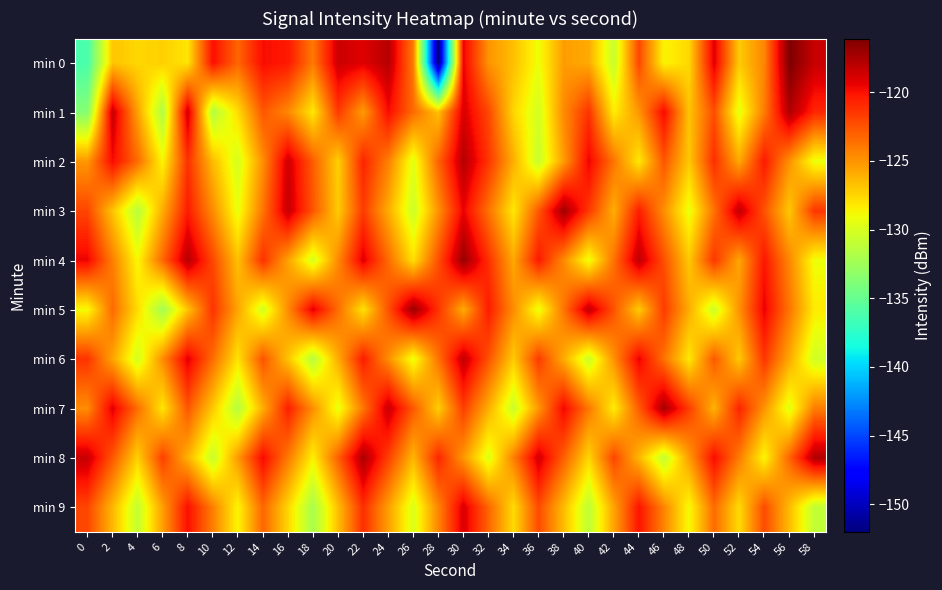

Reading left to right, what are all the values shown in this chart?

min 0: 0=-136.3	2=-126.9	4=-127.5	6=-127.3	8=-128.1	10=-119.9	12=-123.2	14=-119.8	16=-120.3	18=-123.9	20=-118.5	22=-119.1	24=-117.8	26=-124.0	28=-152.0	30=-119.5	32=-125.0	34=-126.7	36=-129.1	38=-125.3	40=-125.8	42=-130.8	44=-122.0	46=-128.7	48=-127.6	50=-119.1	52=-127.0	54=-124.4	56=-116.1	58=-118.4
min 1: 0=-133.7	2=-118.4	4=-125.5	6=-131.8	8=-118.5	10=-131.7	12=-127.7	14=-122.6	16=-124.5	18=-128.2	20=-121.5	22=-125.3	24=-119.8	26=-123.4	28=-126.7	30=-118.9	32=-122.1	34=-127.5	36=-130.2	38=-124.6	40=-121.3	42=-128.4	44=-125.1	46=-119.7	48=-126.8	50=-122.3	52=-129.5	54=-124.1	56=-117.6	58=-120.8
min 2: 0=-125.1	2=-119.8	4=-123.4	6=-128.7	8=-121.2	10=-126.5	12=-130.1	14=-124.8	16=-118.6	18=-122.9	20=-127.3	22=-120.7	24=-124.2	26=-129.6	28=-123.1	30=-117.8	32=-121.4	34=-126.0	36=-130.7	38=-125.3	40=-119.5	42=-123.8	44=-128.2	46=-122.6	48=-127.0	50=-121.1	52=-125.8	54=-120.3	56=-124.9	58=-129.2
min 3: 0=-122.0	2=-126.8	4=-131.4	6=-125.9	8=-120.4	10=-124.7	12=-129.3	14=-123.8	16=-118.3	18=-122.6	20=-127.1	22=-121.6	24=-125.9	26=-130.5	28=-124.9	30=-119.4	32=-123.7	34=-128.2	36=-122.7	38=-117.2	40=-121.5	42=-126.0	44=-120.5	46=-124.8	48=-129.3	50=-123.7	52=-118.2	54=-122.5	56=-127.0	58=-121.4
min 4: 0=-119.5	2=-124.2	4=-128.8	6=-123.3	8=-117.8	10=-122.1	12=-126.7	14=-121.2	16=-125.5	18=-130.1	20=-124.6	22=-119.1	24=-123.4	26=-127.9	28=-122.4	30=-116.9	32=-121.2	34=-125.8	36=-120.3	38=-124.6	40=-129.2	42=-123.7	44=-118.1	46=-122.4	48=-127.0	50=-121.4	52=-125.7	54=-120.2	56=-124.5	58=-129.1
min 5: 0=-128.9	2=-123.4	4=-127.7	6=-132.3	8=-126.8	10=-121.3	12=-125.6	14=-130.2	16=-124.7	18=-119.2	20=-123.5	22=-128.0	24=-122.5	26=-117.0	28=-121.3	30=-125.9	32=-120.4	34=-124.7	36=-129.3	38=-123.8	40=-118.2	42=-122.5	44=-127.1	46=-121.6	48=-125.9	50=-130.5	52=-124.9	54=-119.4	56=-123.8	58=-128.3
min 6: 0=-121.3	2=-125.6	4=-130.2	6=-124.7	8=-119.2	10=-123.5	12=-128.0	14=-122.5	16=-126.8	18=-131.4	20=-125.9	22=-120.4	24=-124.7	26=-129.3	28=-123.7	30=-118.2	32=-122.5	34=-127.1	36=-121.6	38=-125.9	40=-130.5	42=-124.9	44=-119.4	46=-123.7	48=-128.2	50=-122.7	52=-127.0	54=-121.4	56=-125.8	58=-130.3
min 7: 0=-124.7	2=-119.2	4=-123.5	6=-128.1	8=-122.6	10=-127.0	12=-131.5	14=-126.0	16=-120.5	18=-124.8	20=-129.4	22=-123.9	24=-118.4	26=-122.7	28=-127.2	30=-121.7	32=-126.0	34=-130.6	36=-125.1	38=-119.6	40=-123.9	42=-128.4	44=-122.9	46=-117.4	48=-121.7	50=-126.2	52=-120.7	54=-125.0	56=-129.6	58=-124.1
min 8: 0=-118.4	2=-122.7	4=-127.3	6=-121.8	8=-126.1	10=-130.7	12=-125.2	14=-119.7	16=-124.0	18=-128.5	20=-123.0	22=-117.5	24=-121.8	26=-126.3	28=-120.8	30=-125.1	32=-129.7	34=-124.2	36=-118.7	38=-123.0	40=-127.5	42=-122.0	44=-126.3	46=-130.9	48=-125.3	50=-119.8	52=-124.1	54=-128.7	56=-123.2	58=-117.7
min 9: 0=-122.0	2=-126.3	4=-130.9	6=-125.4	8=-119.9	10=-124.2	12=-128.7	14=-123.2	16=-127.5	18=-132.1	20=-126.6	22=-121.1	24=-125.4	26=-129.9	28=-124.4	30=-118.9	32=-123.2	34=-127.7	36=-122.2	38=-126.5	40=-131.1	42=-125.6	44=-120.1	46=-124.4	48=-128.9	50=-123.4	52=-127.7	54=-122.2	56=-126.5	58=-131.0